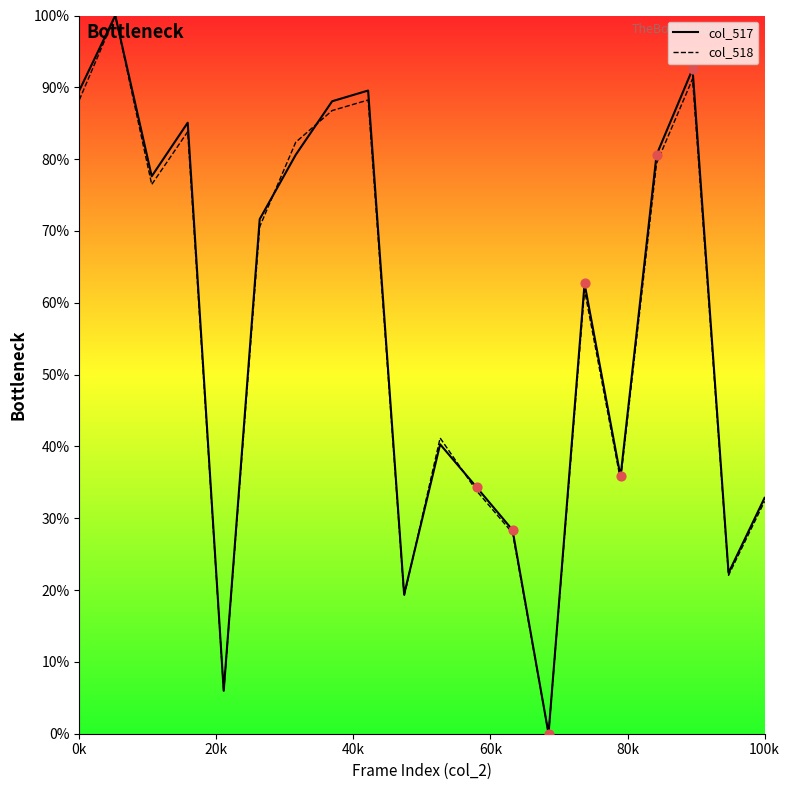

Which series contains the lowest Y value?

col_517